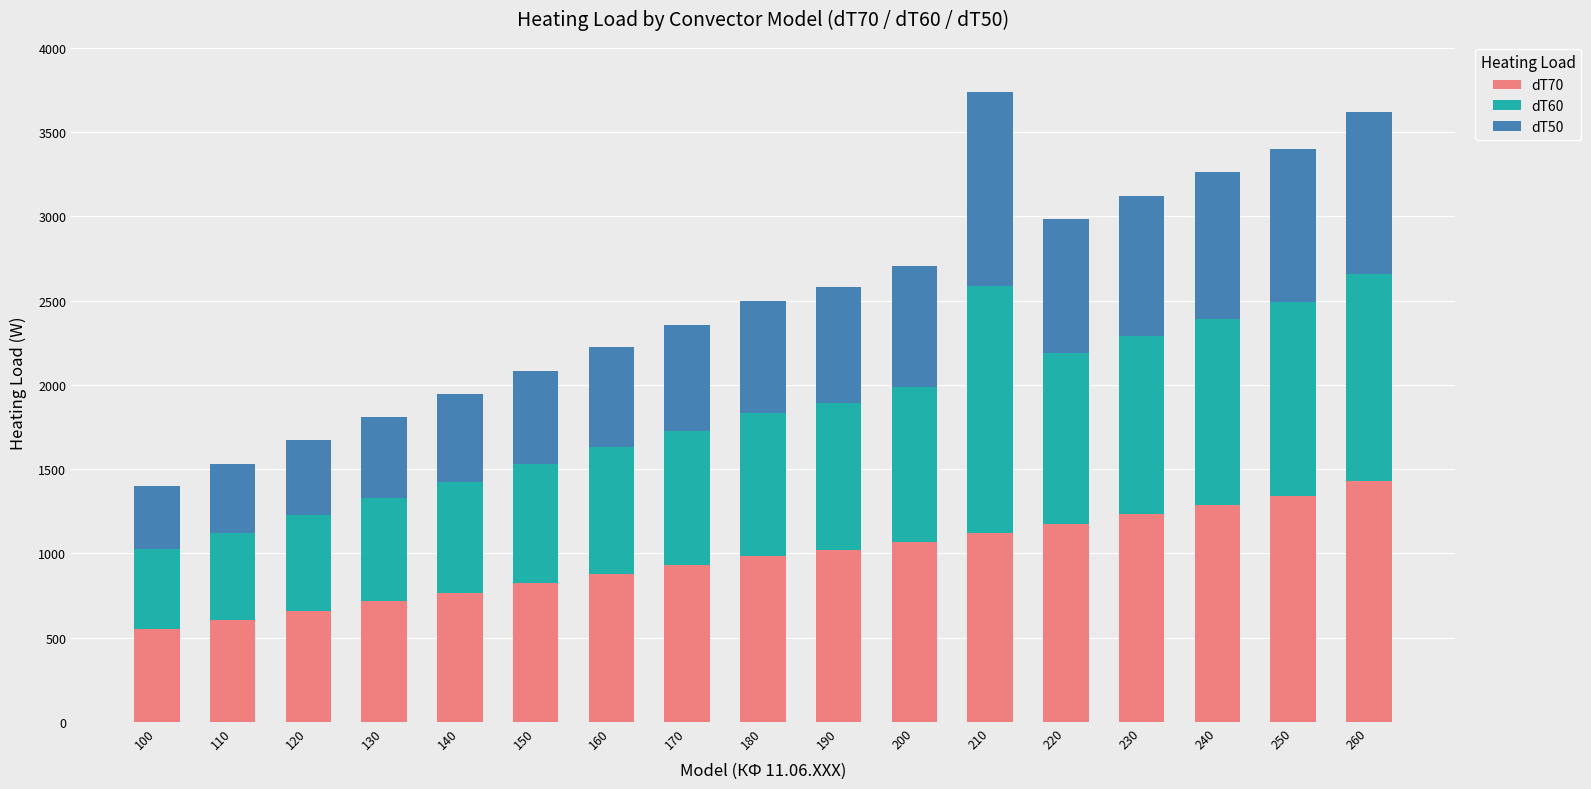

What is the maximum value for dT70?

1429